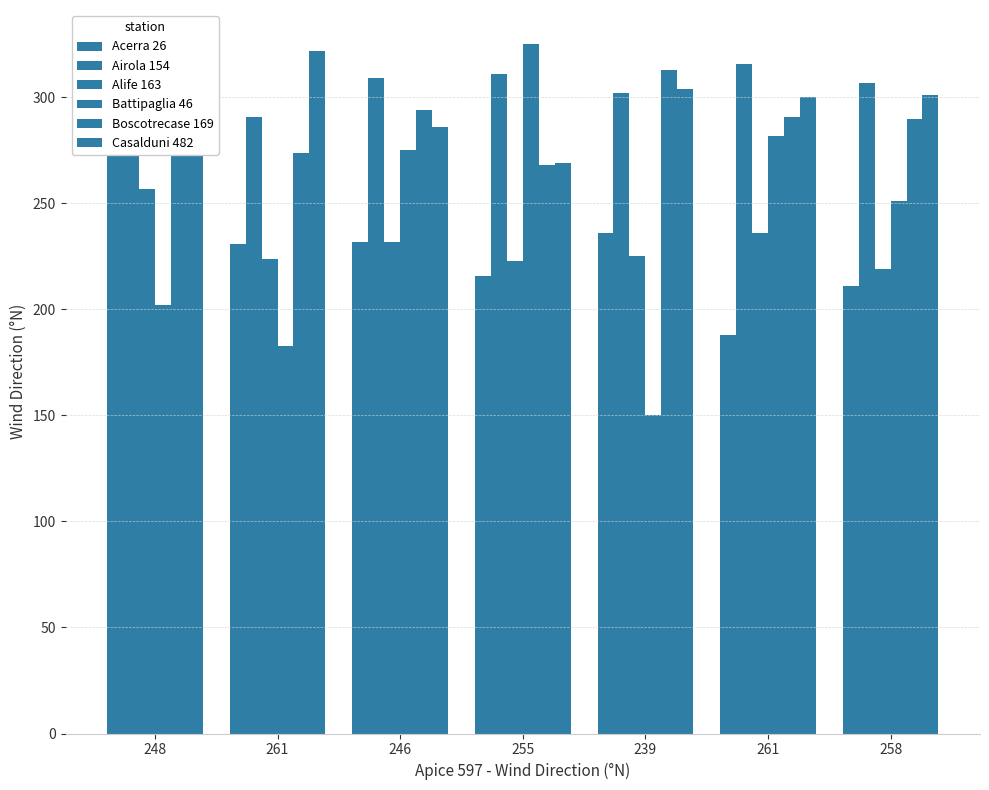

What is the label of the 5th bar from the right?

246